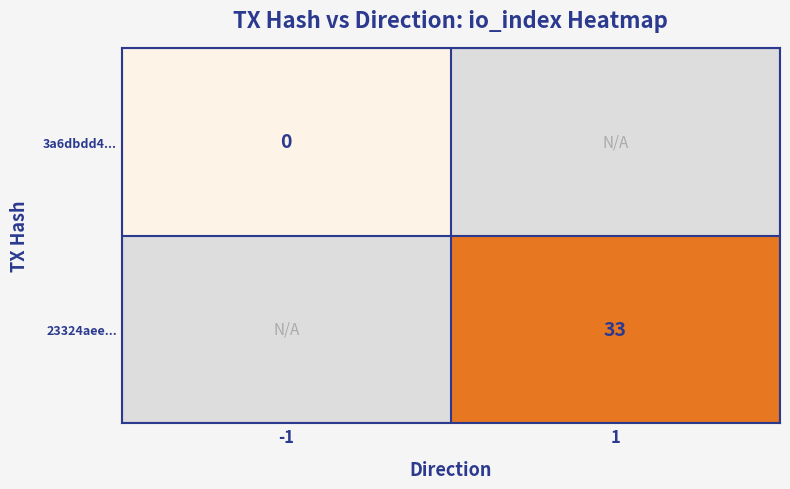

The value of 23324aee... at 1 is 33. True or false?

True